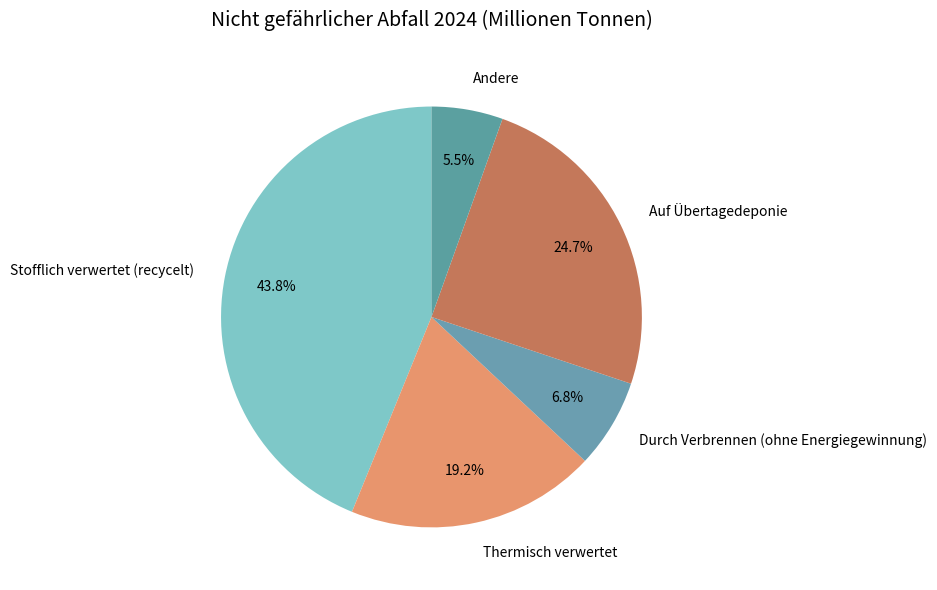

Which has a higher value, Andere or Stofflich verwertet (recycelt)?

Stofflich verwertet (recycelt)